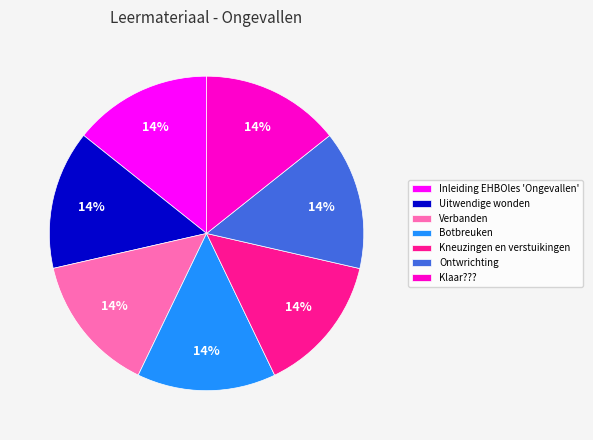

The Klaar??? slice represents 1% of the pie. True or false?

False